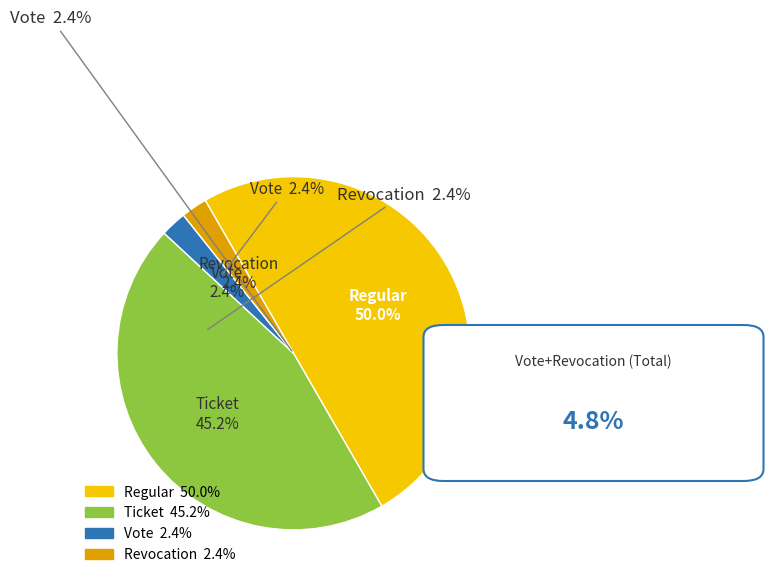

How many segments does this pie chart have?

4